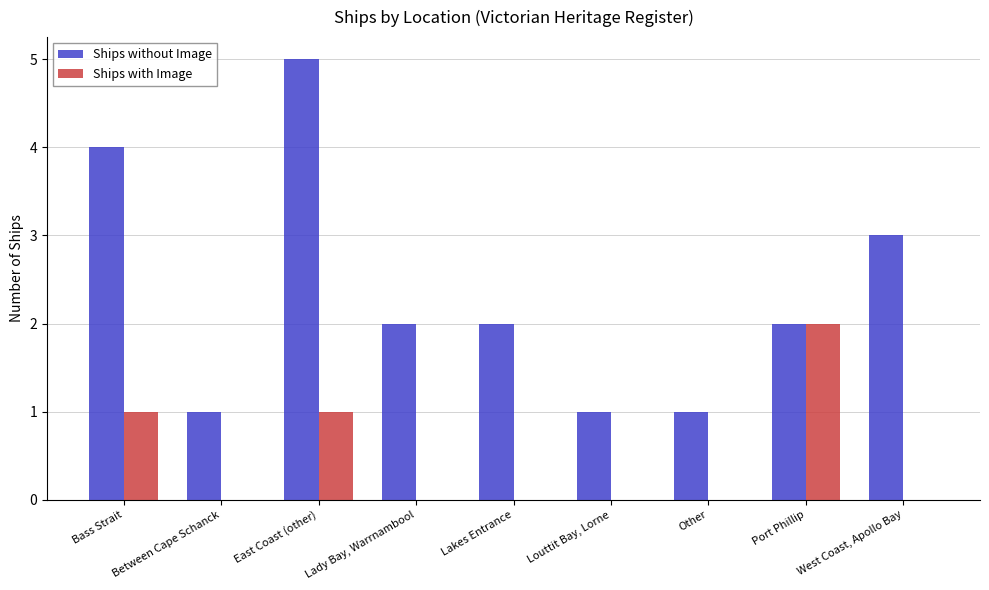

What is the sum of the Ships without Image values at Port Phillip and East Coast (other)?

7